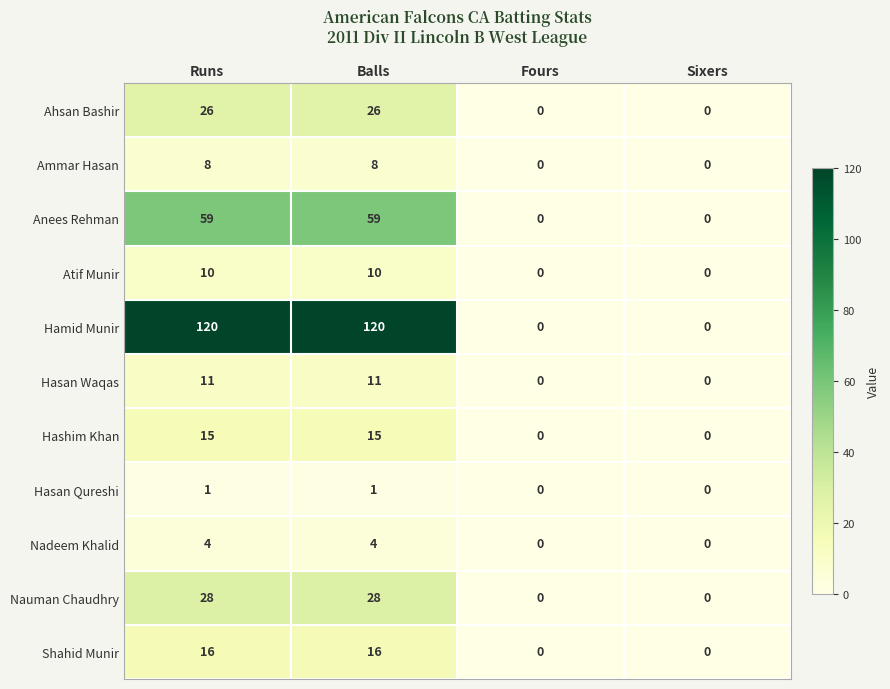

Is the value of Hasan Qureshi at Balls greater than the value of Ahsan Bashir at Runs?

No